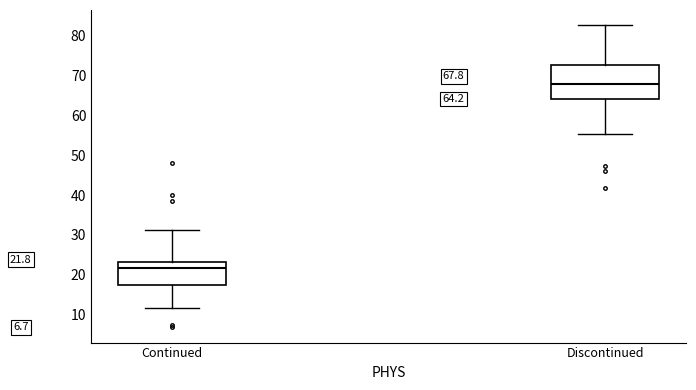

Comparing the boxes themselves (not the whiskers), which one is the tallest?

Discontinued